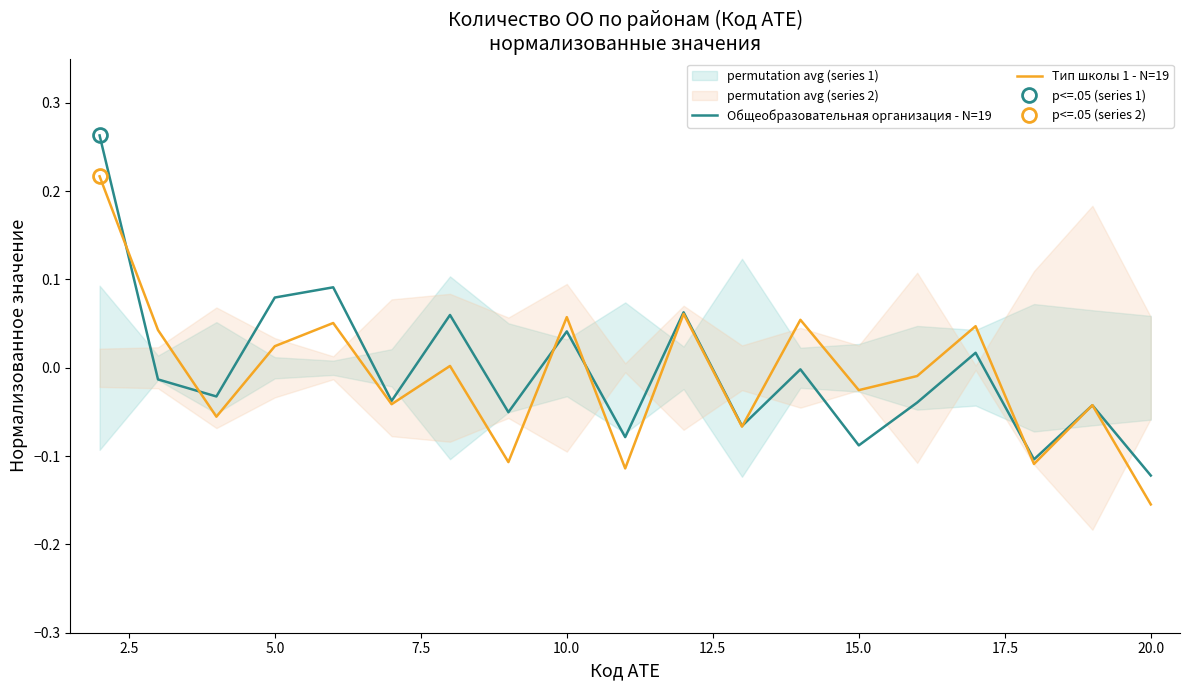

Is the value of Общеобразовательная организация - N=19 at 15 greater than the value of Тип школы 1 - N=19 at 17?

Yes